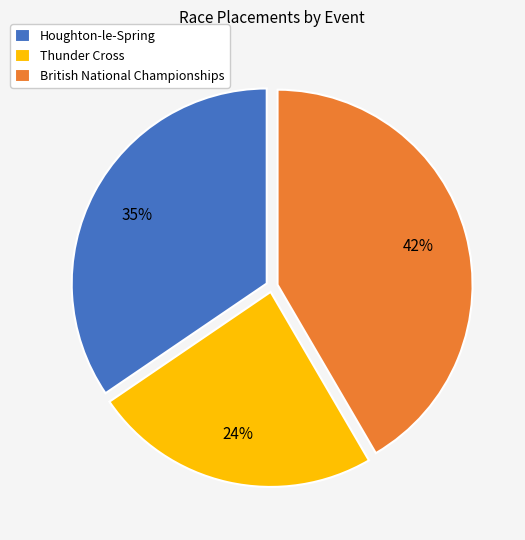

Rank the categories by value from highest to lowest.

British National Championships, Houghton-le-Spring, Thunder Cross